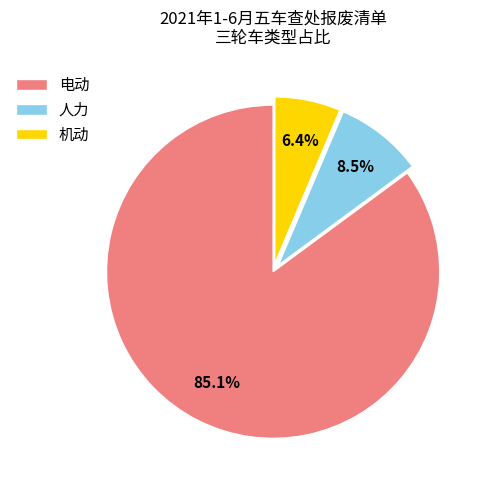

Count the number of slices in the pie.

3